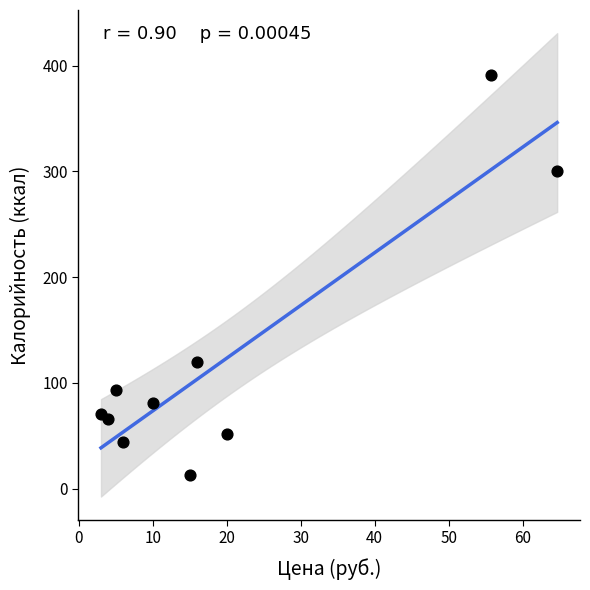

What is the average Y value?

123.0